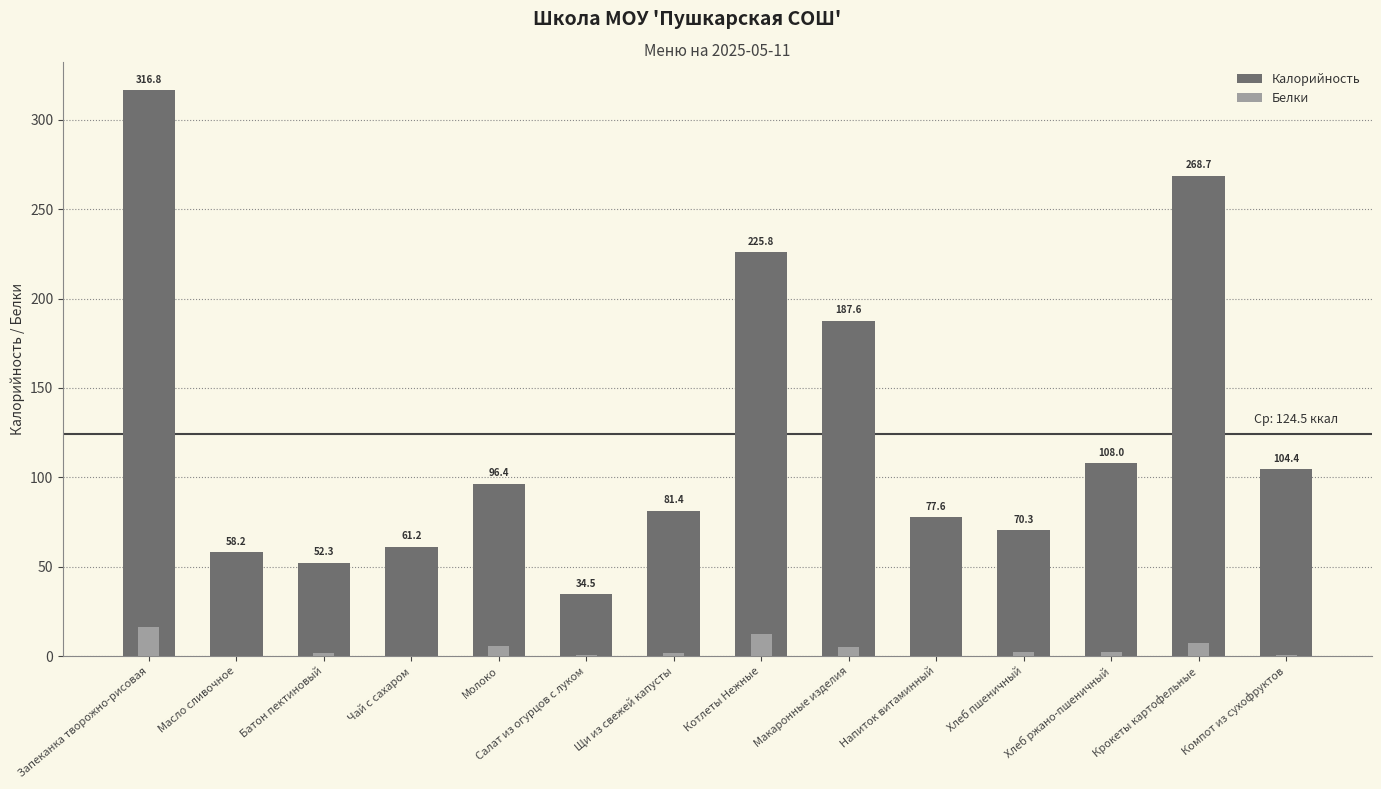

What is the difference between the Белки values at Хлеб пшеничный and Напиток витаминный?

2.1